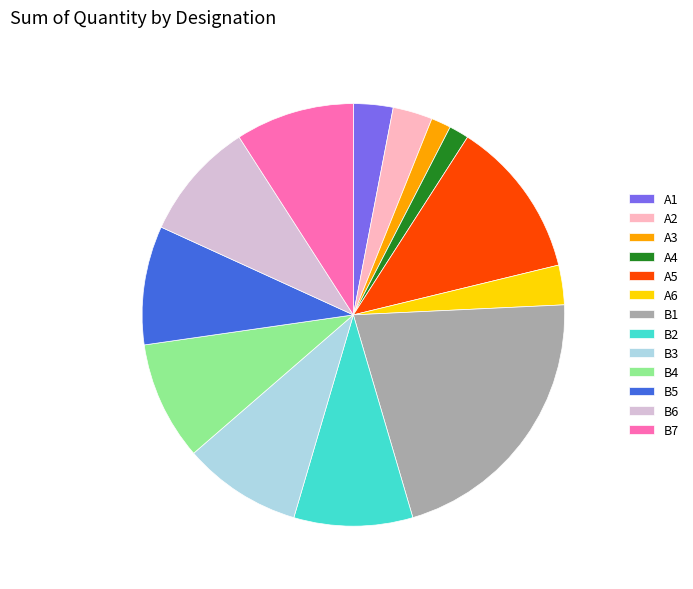

Count the number of slices in the pie.

13